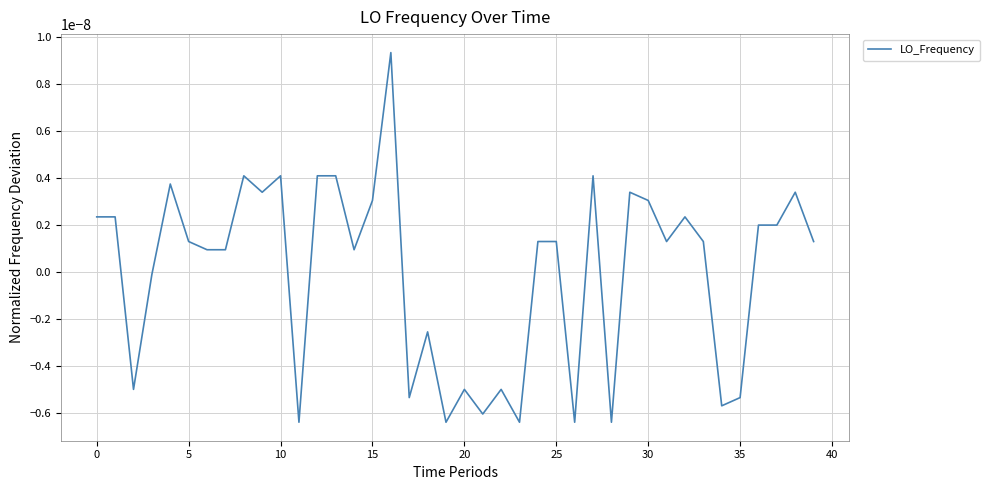

How many lines are shown in the chart?

1